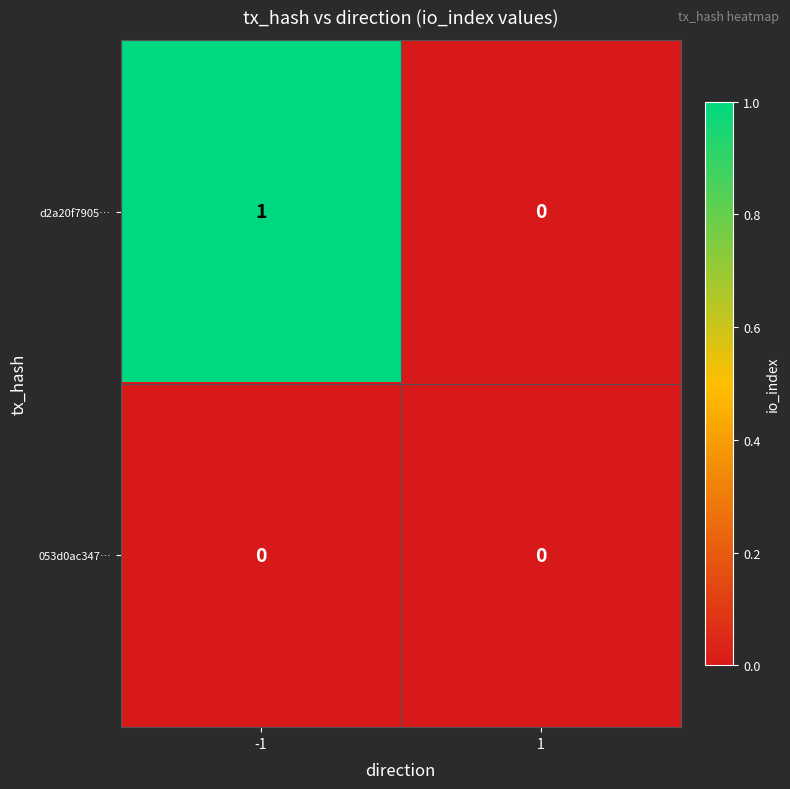

Reading left to right, what are all the values shown in this chart?

d2a20f7905…: -1=1	1=0
053d0ac347…: -1=0	1=0